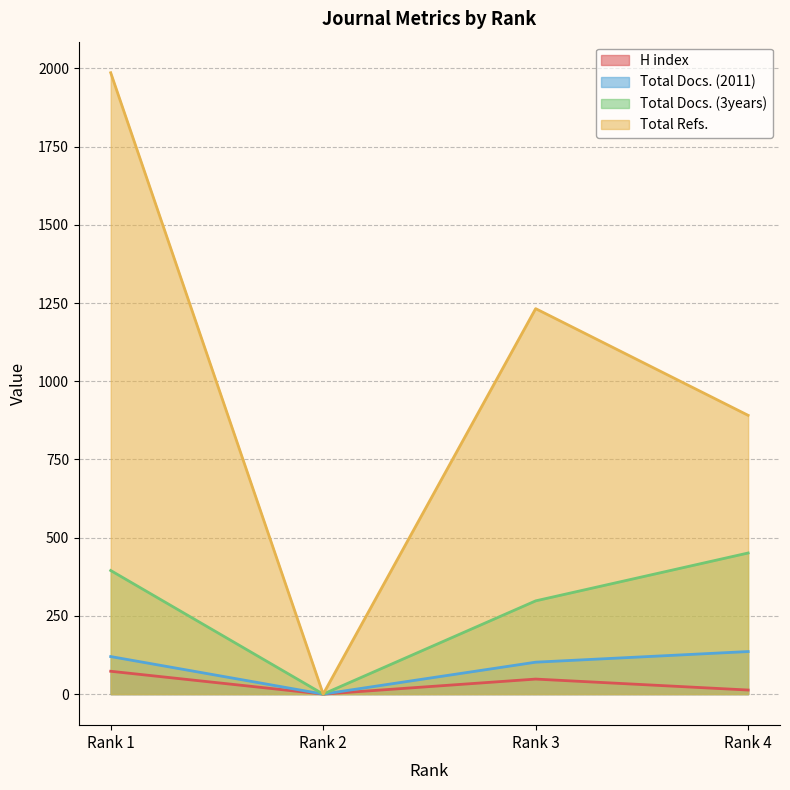

Count the number of categories in the chart.

4